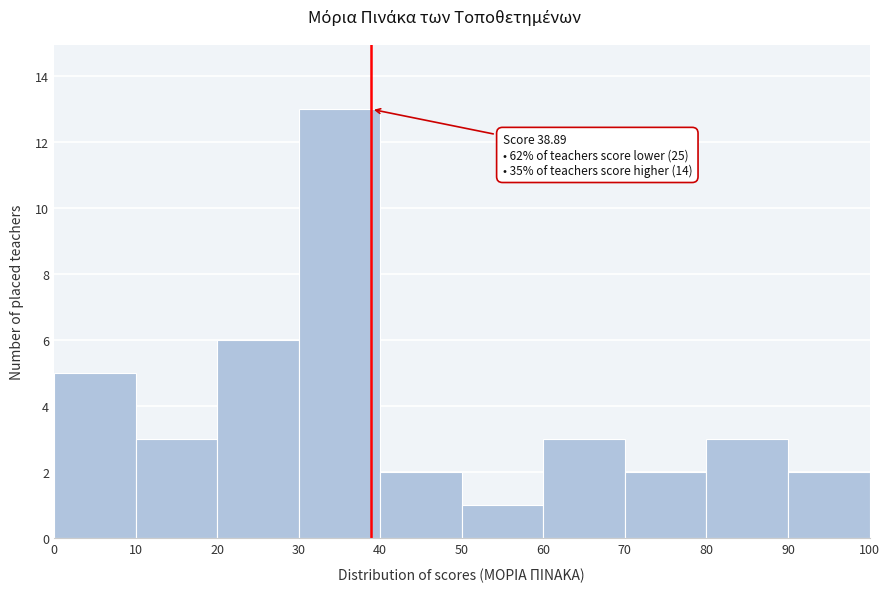

Over which range of the x-axis is the bar tallest?

30 to 40